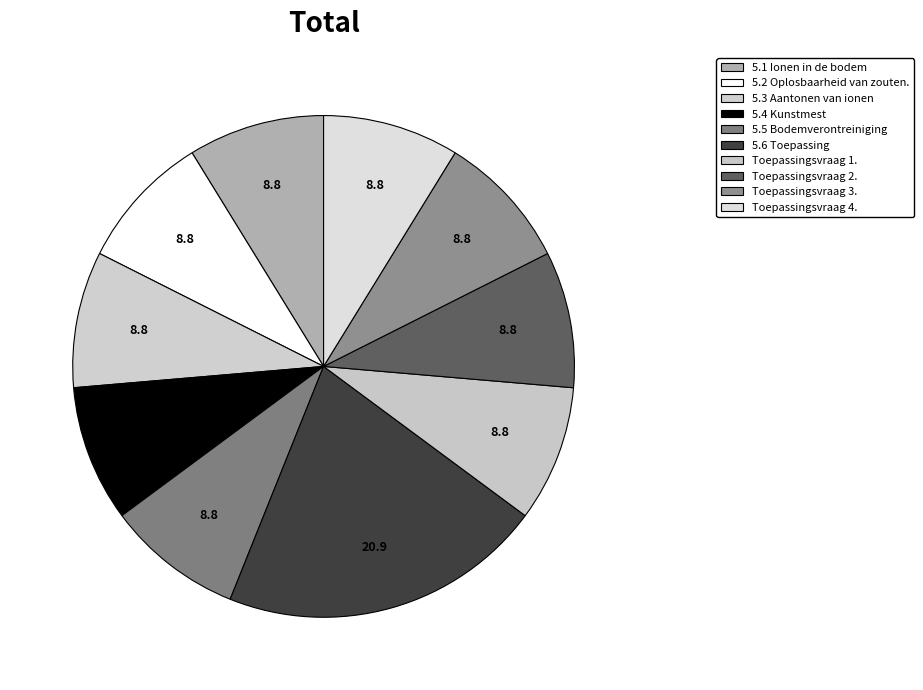

Rank the categories by value from highest to lowest.

5.6 Toepassing, 5.5 Bodemverontreiniging, 5.4 Kunstmest, Toepassingsvraag 2., Toepassingsvraag 3., Toepassingsvraag 4., Toepassingsvraag 1., 5.3 Aantonen van ionen, 5.2 Oplosbaarheid van zouten., 5.1 Ionen in de bodem